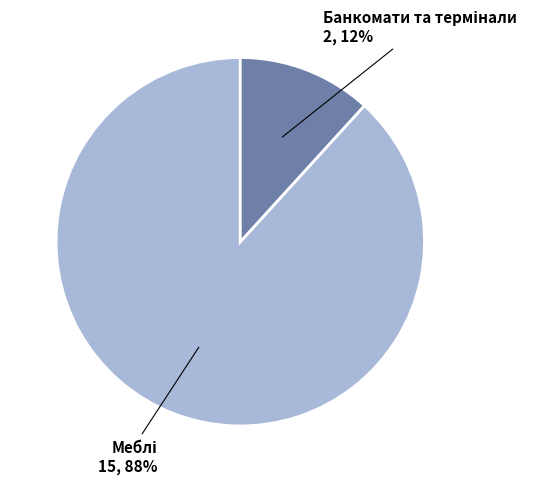

To the nearest percent, what is the difference between the largest and smallest slice percentages?

76%